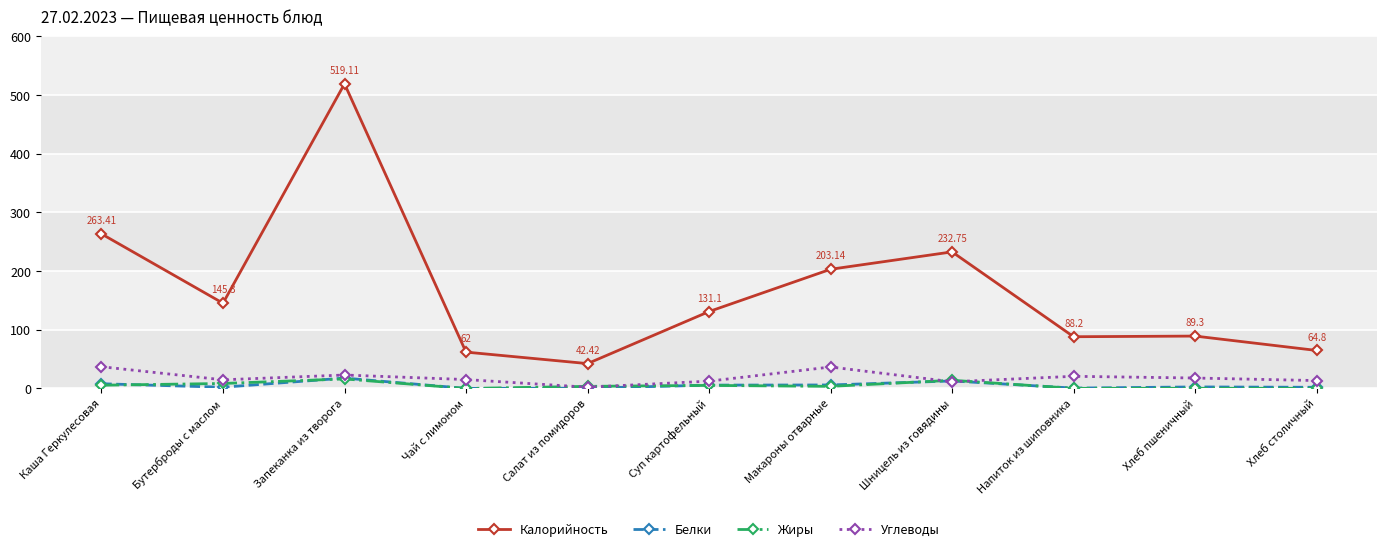

Between Каша Геркулесовая and Макароны отварные, which series saw the biggest shift?

Калорийность